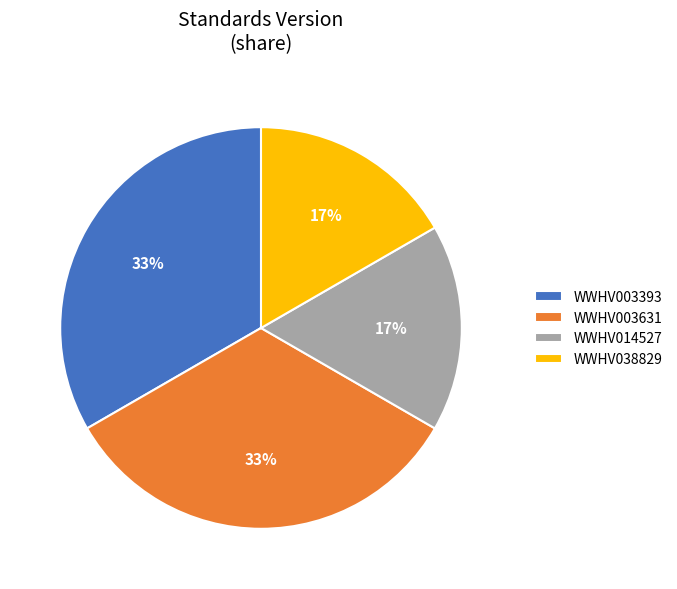

Is it true that WWHV014527 is 29% of the pie?

False